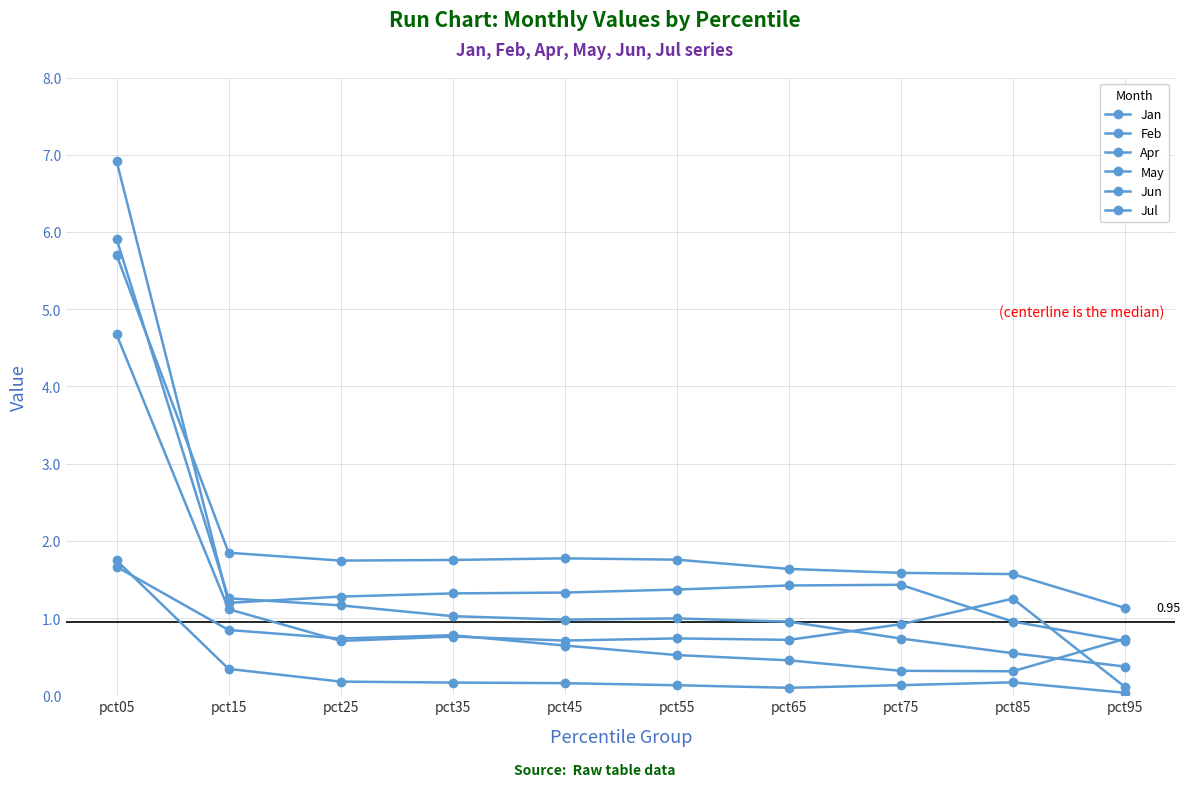

How many lines are shown in the chart?

6